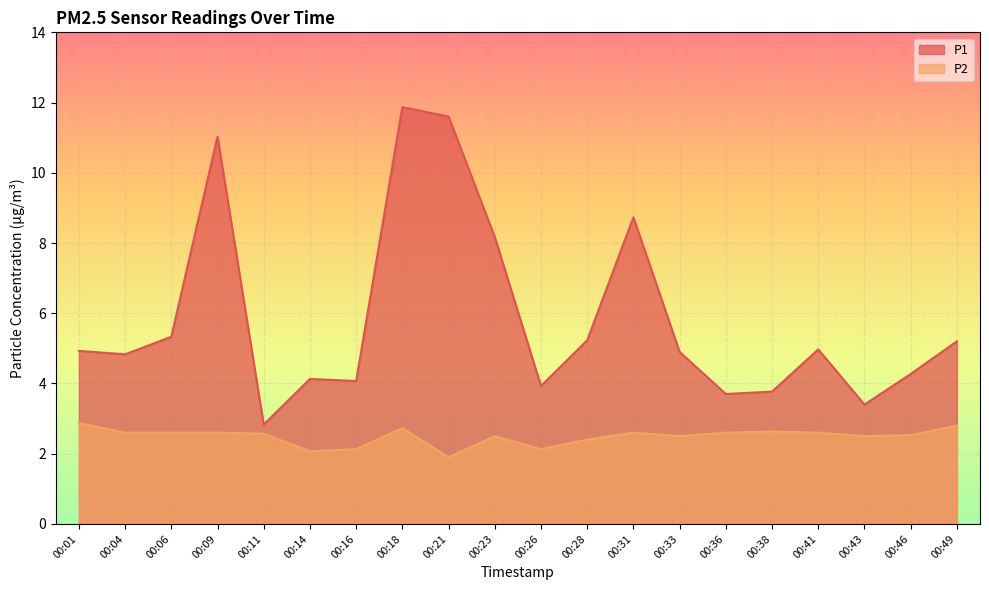

Which has a higher value, 00:16 or 00:41?

00:41